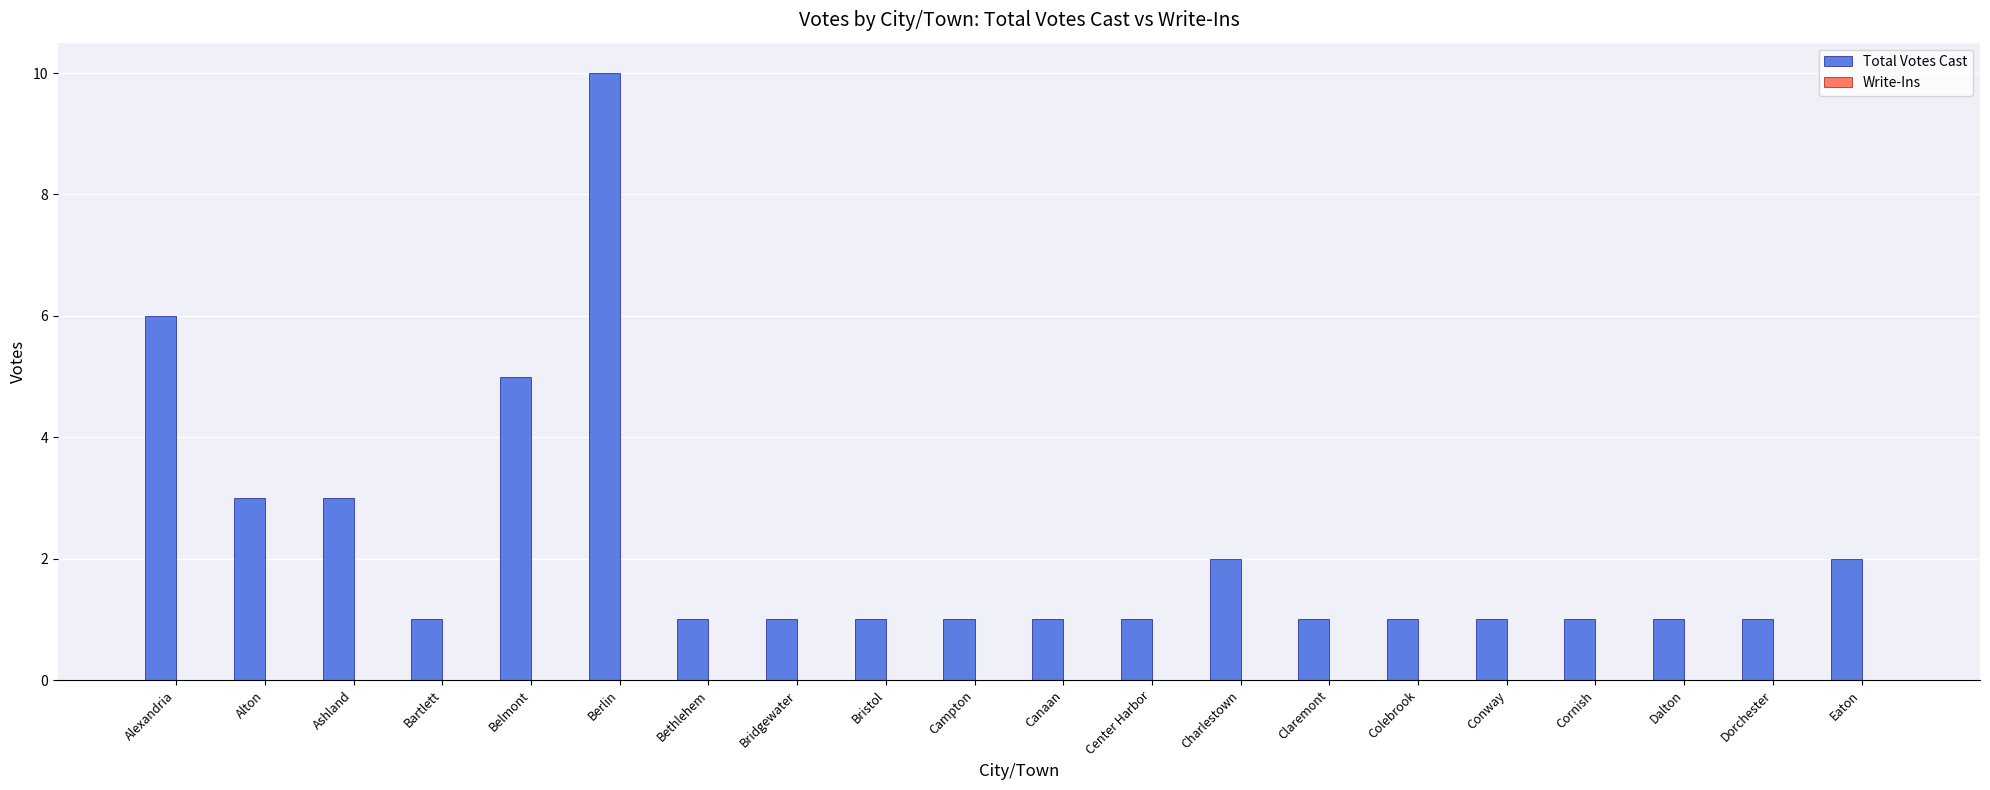

What position from the right is Ashland?

18